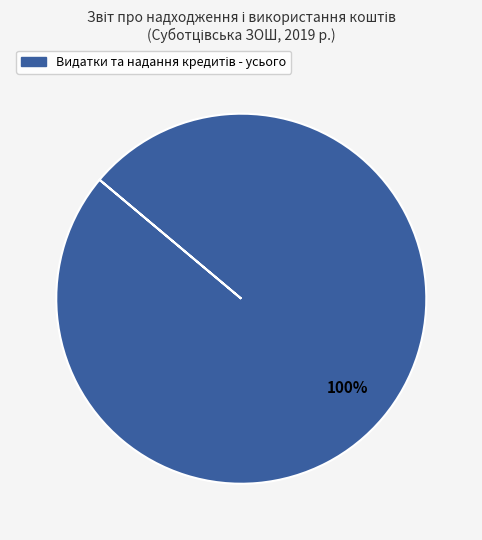

Does any single category account for the majority?

Yes